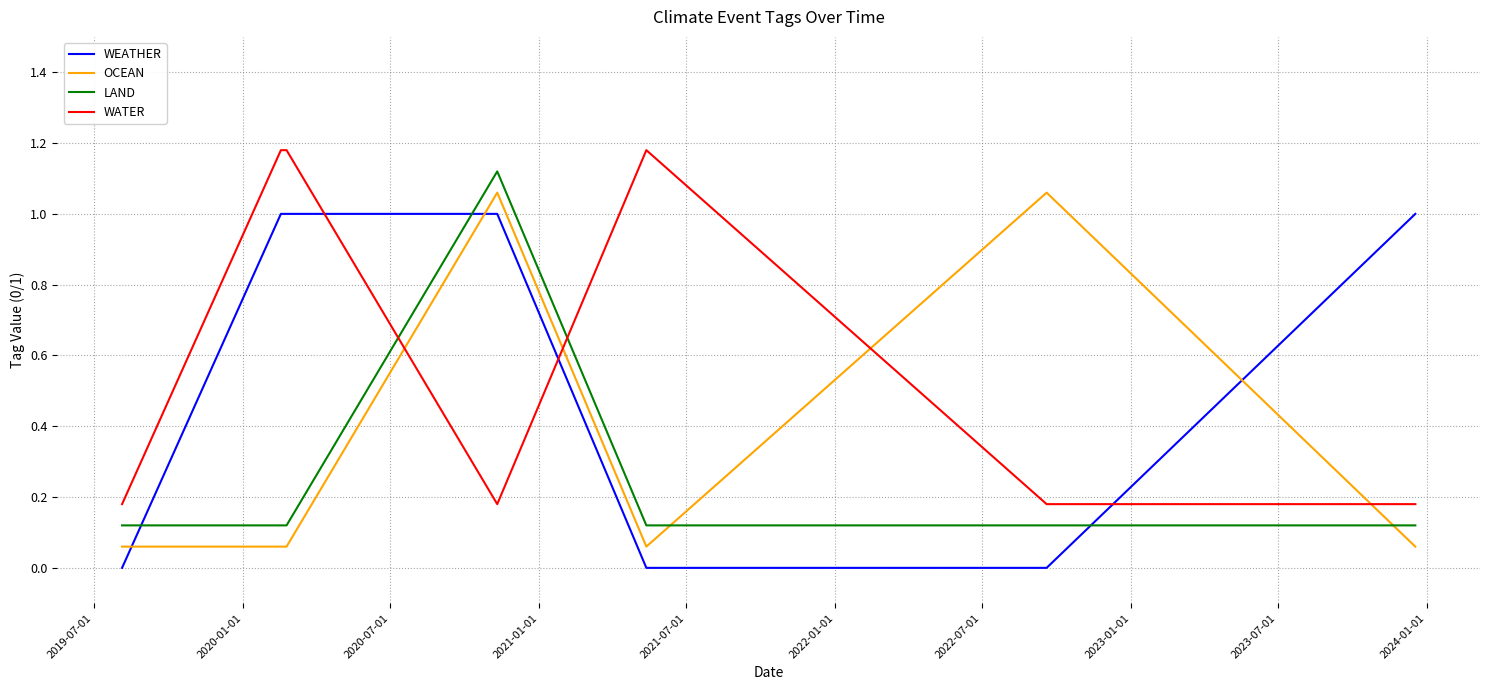

Does the chart have visible grid lines?

Yes